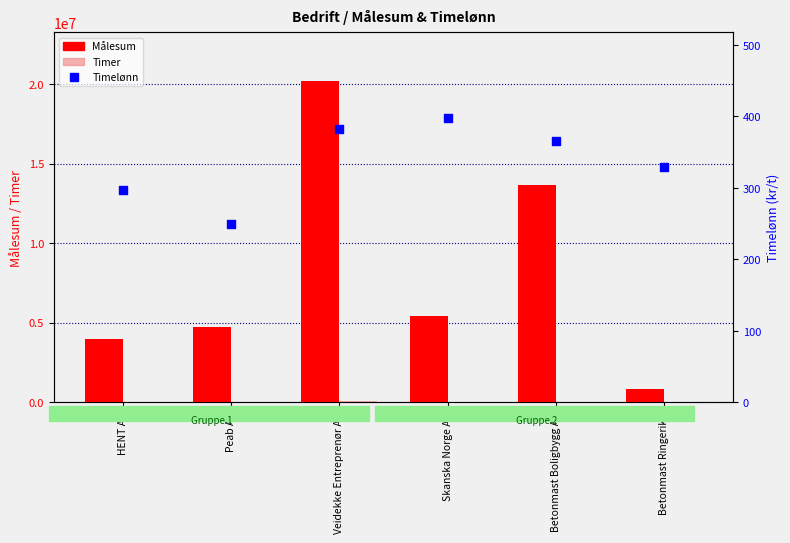

At which category is the sum across all series the highest?

Veidekke Entreprenør AS